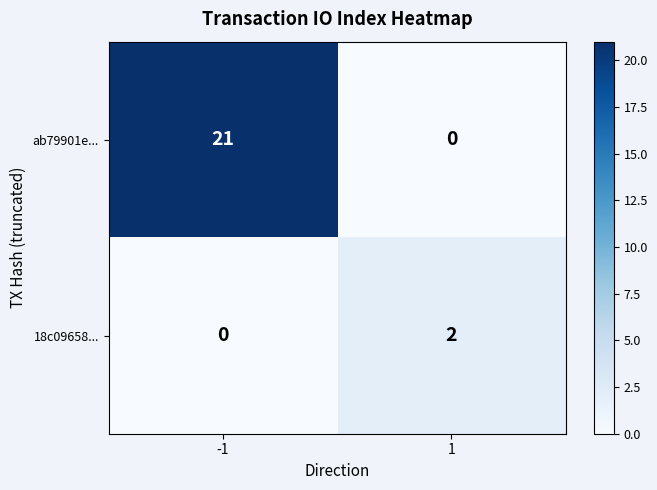

How many categories are shown in the chart?

2